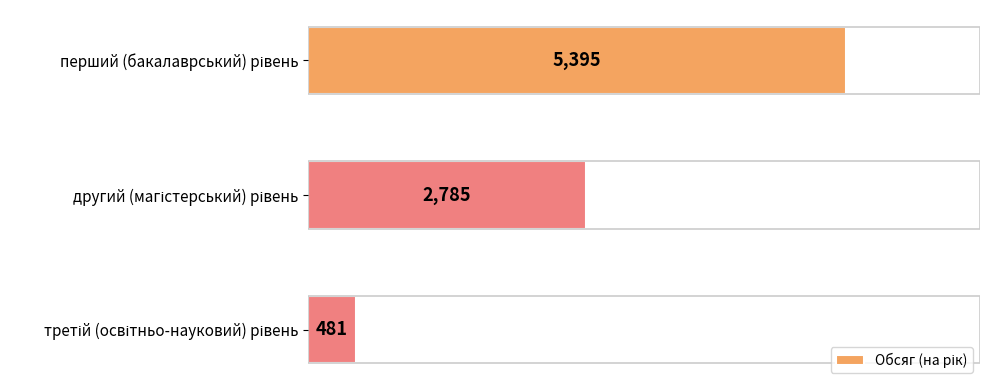

Count the values in the range 481 to 5395.

3